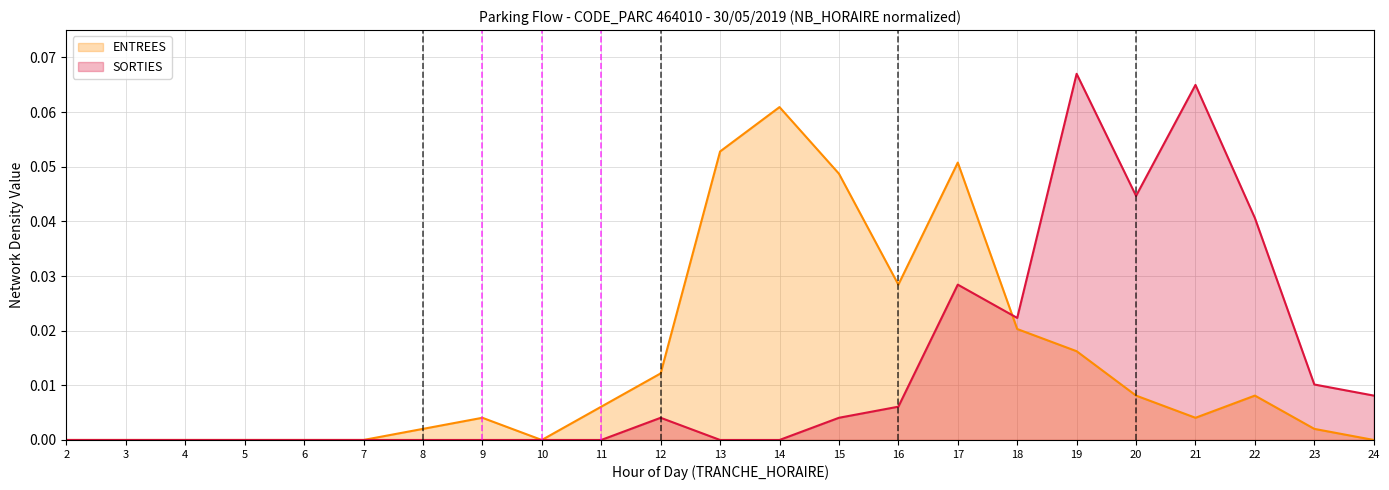

Where is the first local maximum for SORTIES?

12